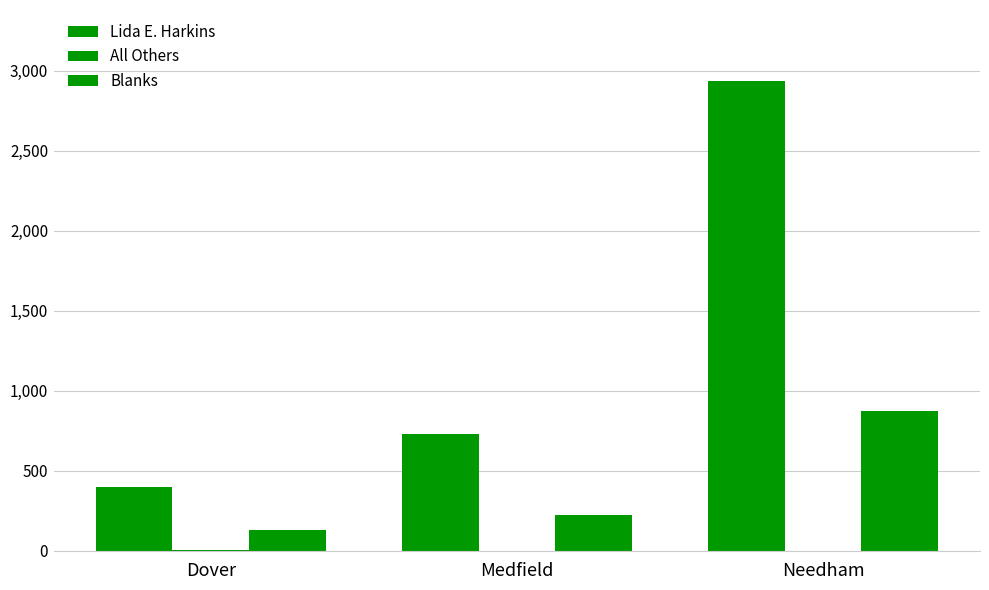

True or false: Blanks has a value of 225 at Dover.

False